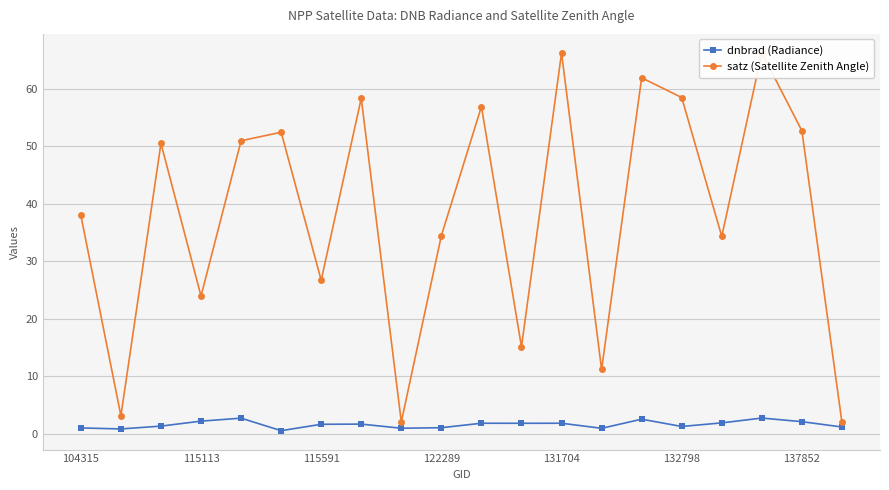

Is it true that dnbrad (Radiance) equals 1.2 at 19?

True